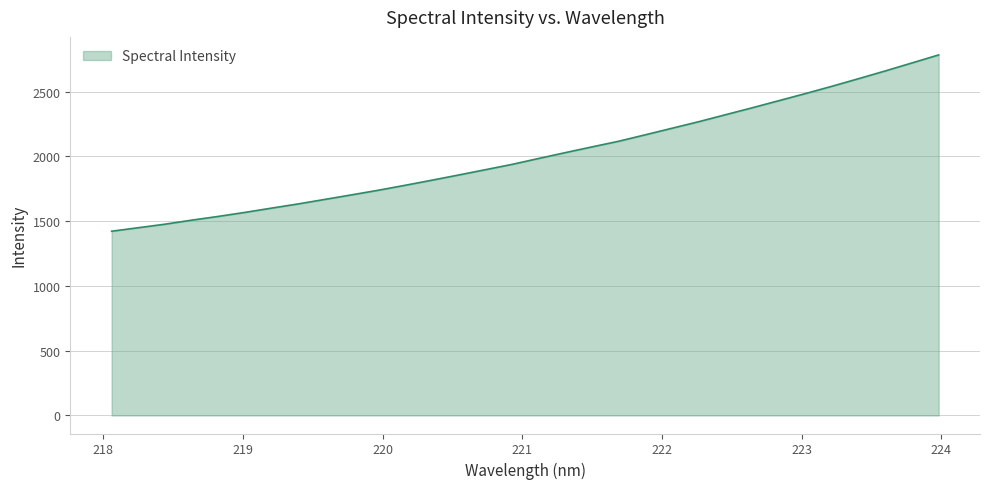

What is the greatest value displayed?

2783.2